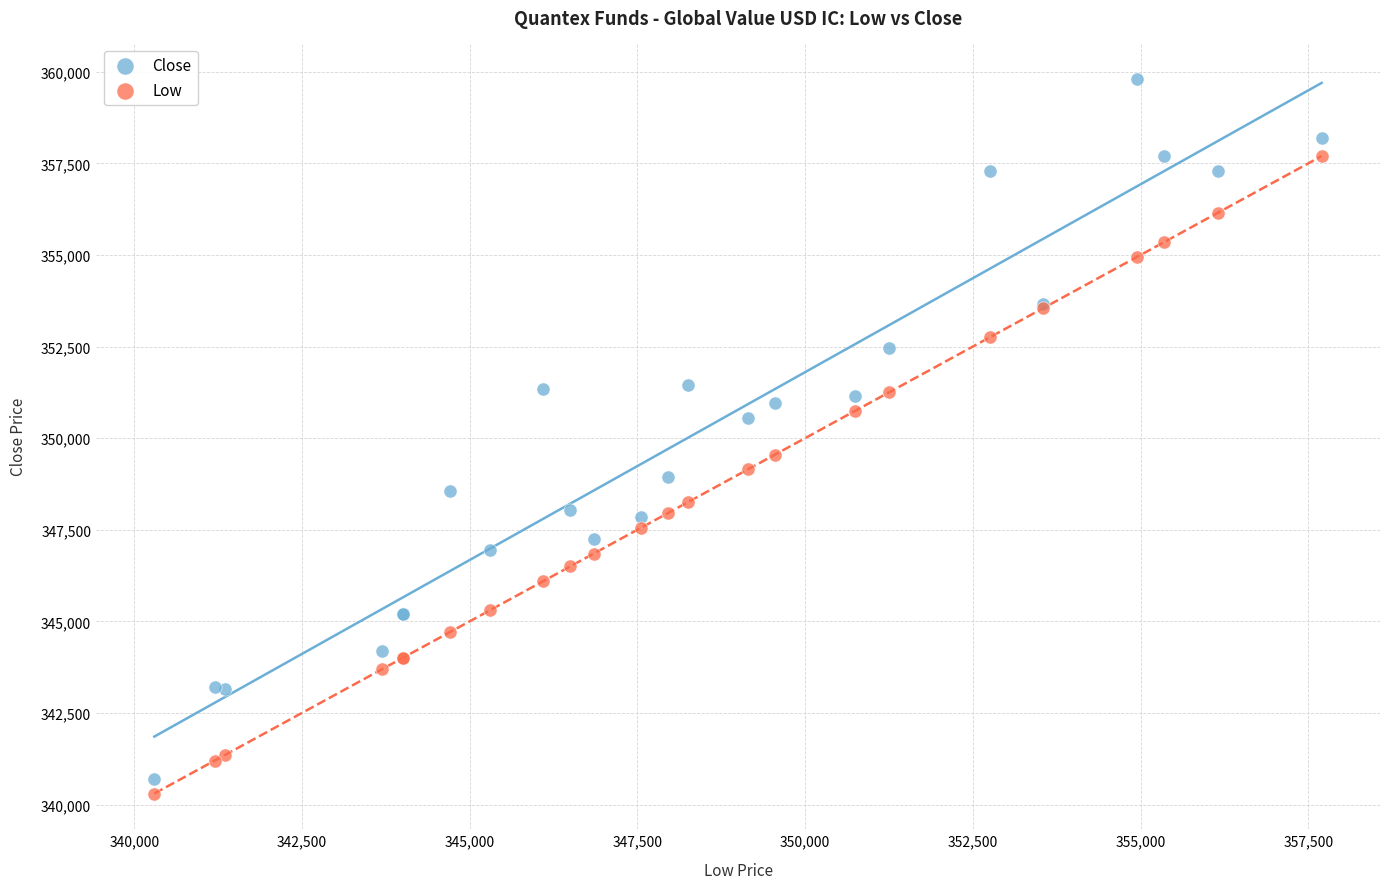

Which series has the largest Y range (max minus min)?

Close